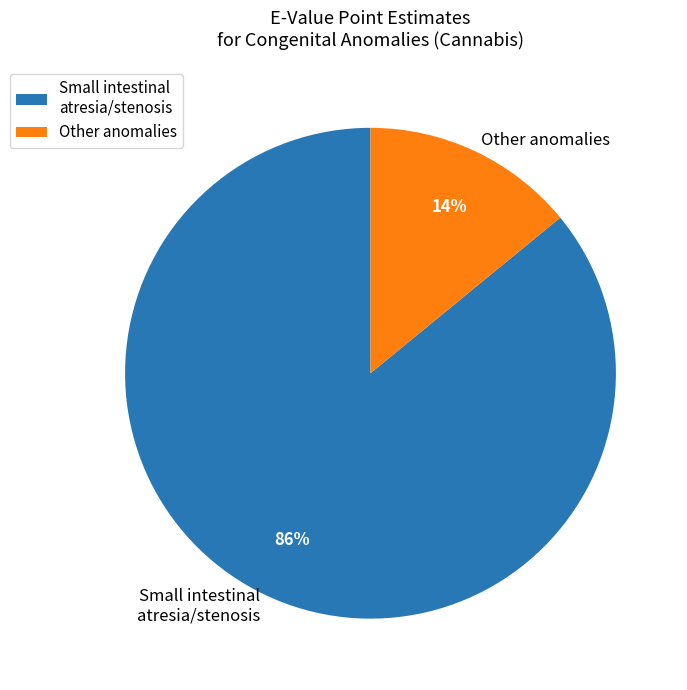

What is the largest slice in the pie chart?

Small intestinal atresia/stenosis